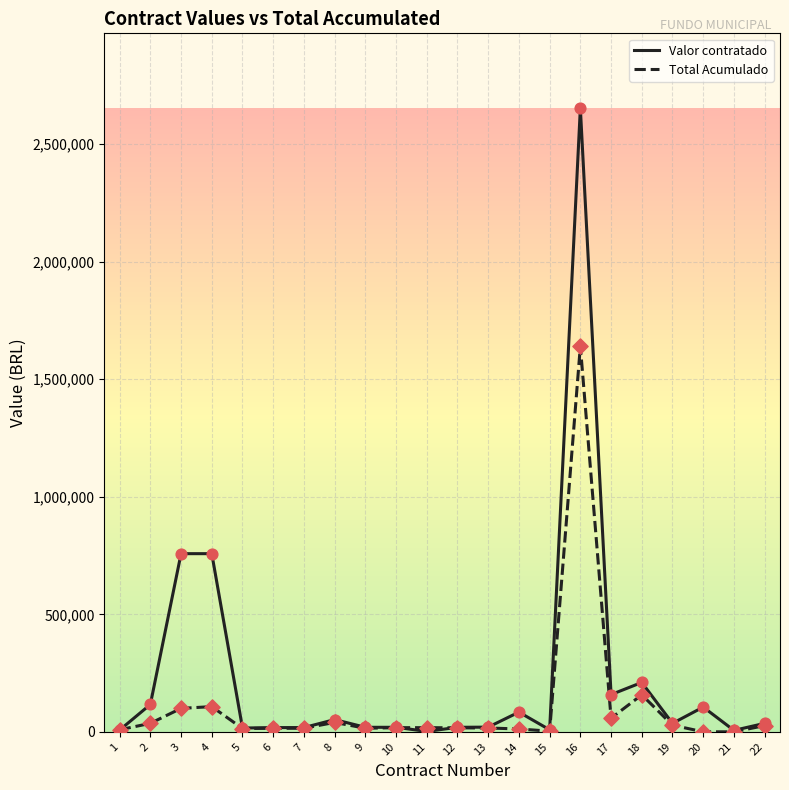

At which category is the sum across all series the highest?

16